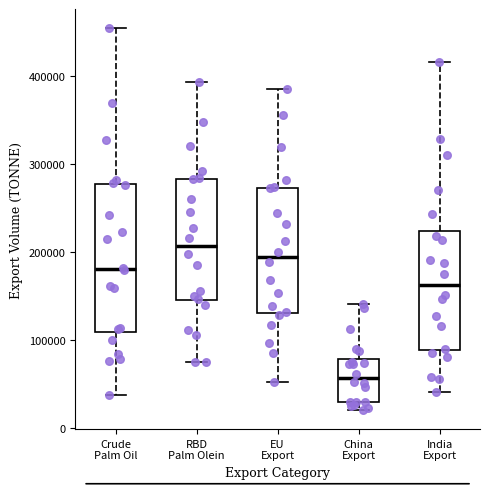

Comparing the boxes themselves (not the whiskers), which one is the tallest?

Crude Palm Oil